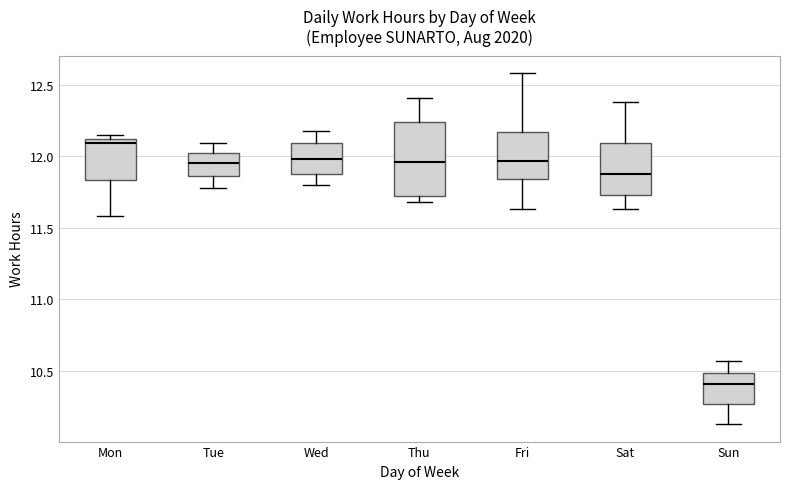

Which box has the lowest median line?

Sun